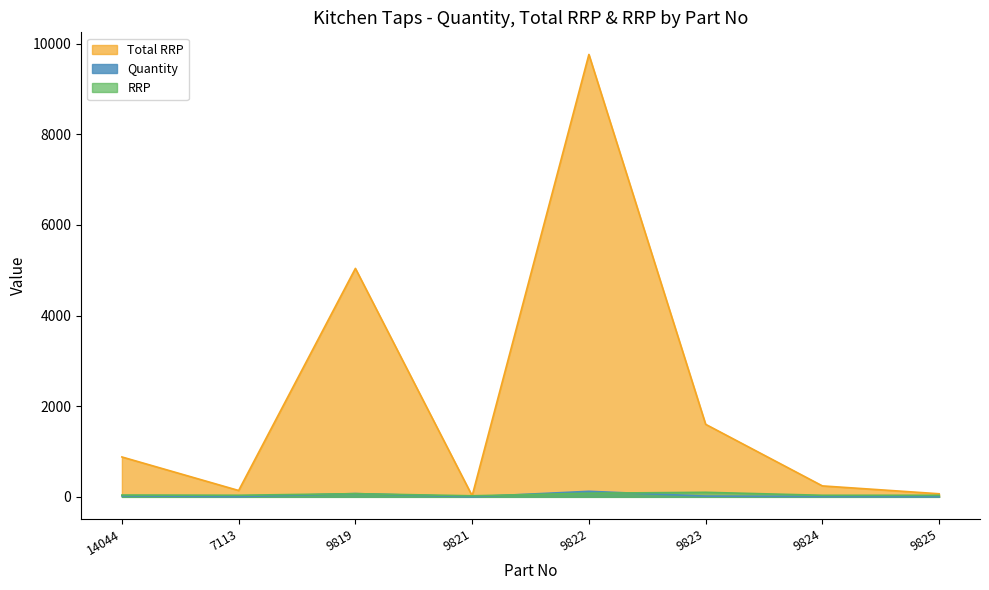

What are all the series names shown in the legend?

Total RRP, Quantity, RRP